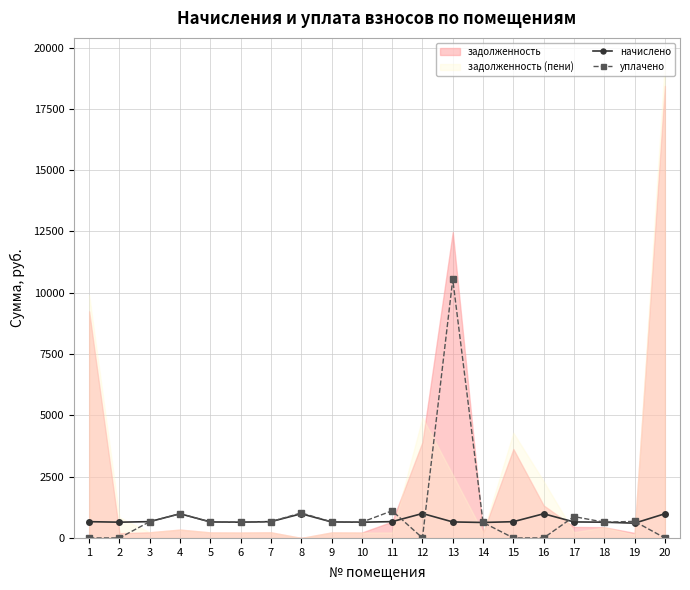

What is the approximate value of уплачено at 18?

643.0